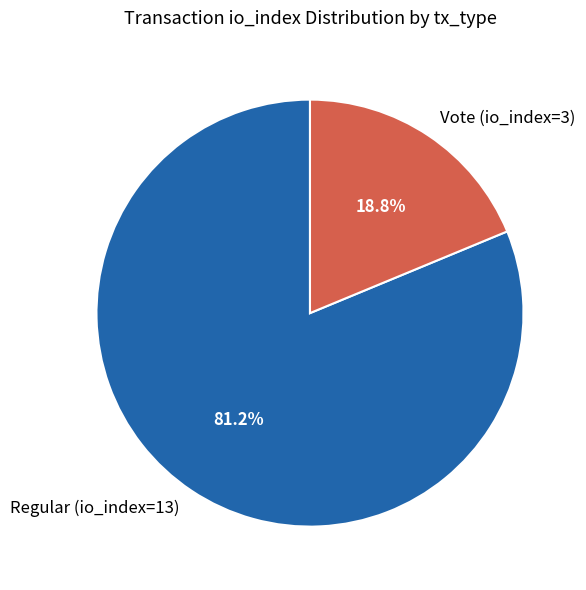

How many segments does this pie chart have?

2